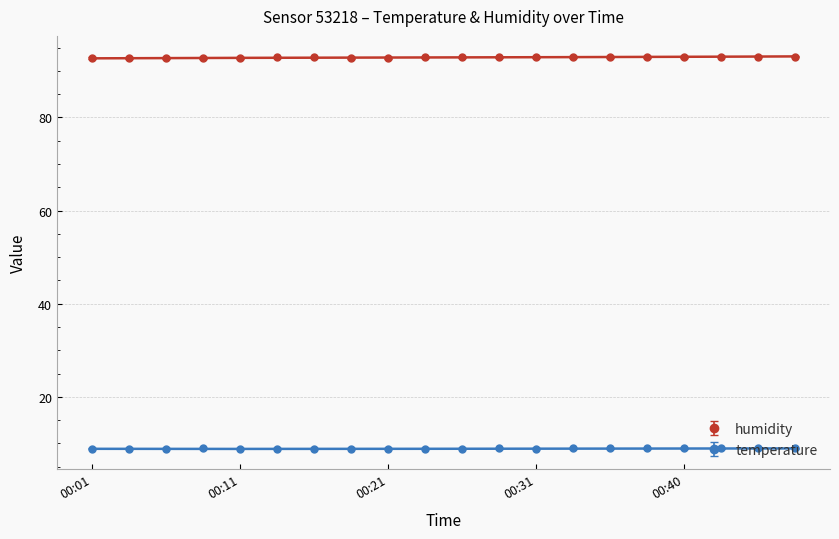

Reading left to right, what are all the values shown in this chart?

temperature: 00:01=8.8	00:03=8.8	00:06=8.8	00:08=8.9	00:11=8.8	00:13=8.8	00:16=8.8	00:18=8.8	00:21=8.8	00:23=8.8	00:26=8.8	00:28=8.9	00:31=8.8	00:33=8.9	00:35=8.9	00:38=8.9	00:40=8.9	00:43=8.9	00:45=8.9	00:48=8.9
humidity: 00:01=92.5	00:03=92.5	00:06=92.6	00:08=92.6	00:11=92.6	00:13=92.7	00:16=92.7	00:18=92.6	00:21=92.6	00:23=92.7	00:26=92.7	00:28=92.7	00:31=92.8	00:33=92.8	00:35=92.8	00:38=92.8	00:40=92.8	00:43=92.9	00:45=92.9	00:48=92.9